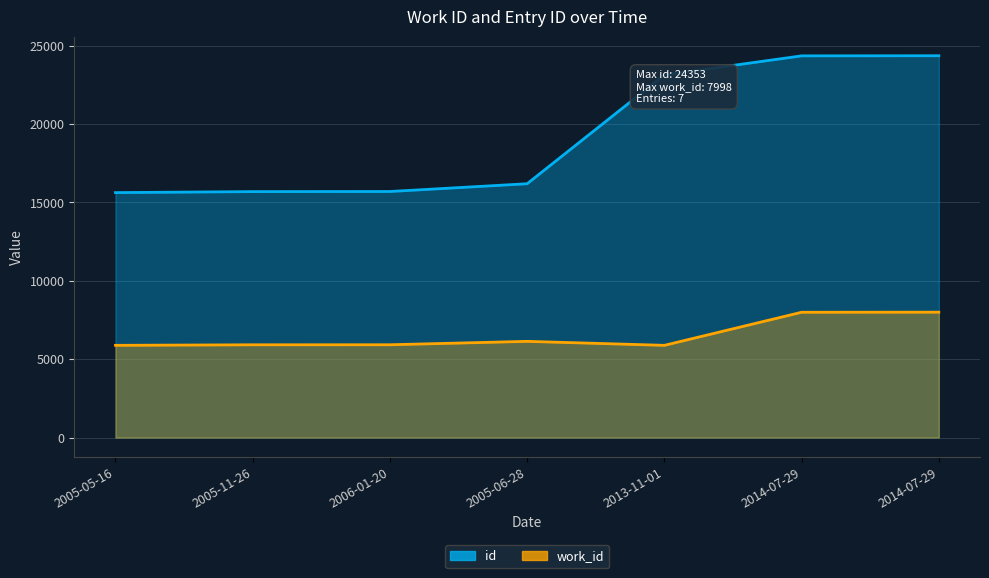

At which label does work_id reach its minimum?

2005-05-16